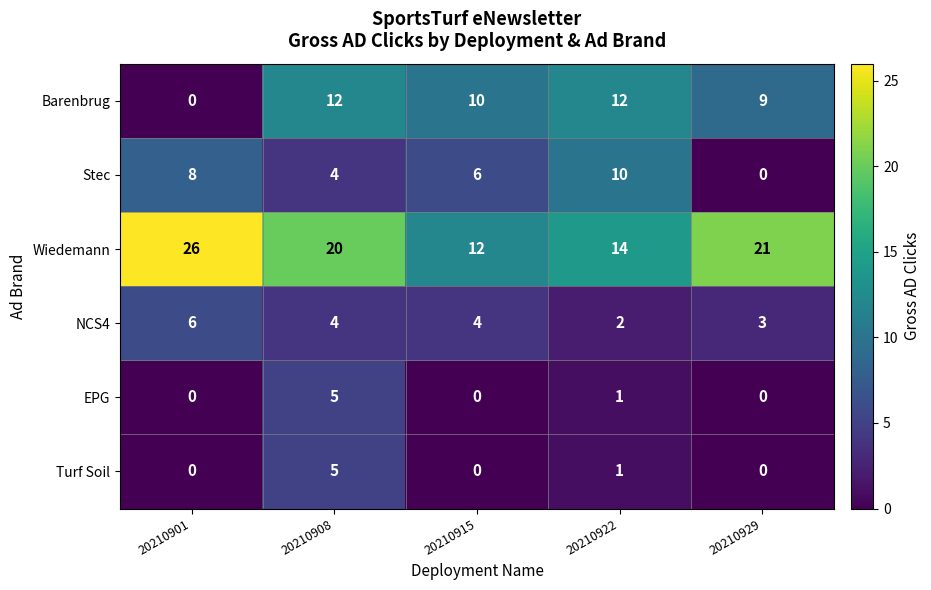

What is the lowest value of the Wiedemann series?

12